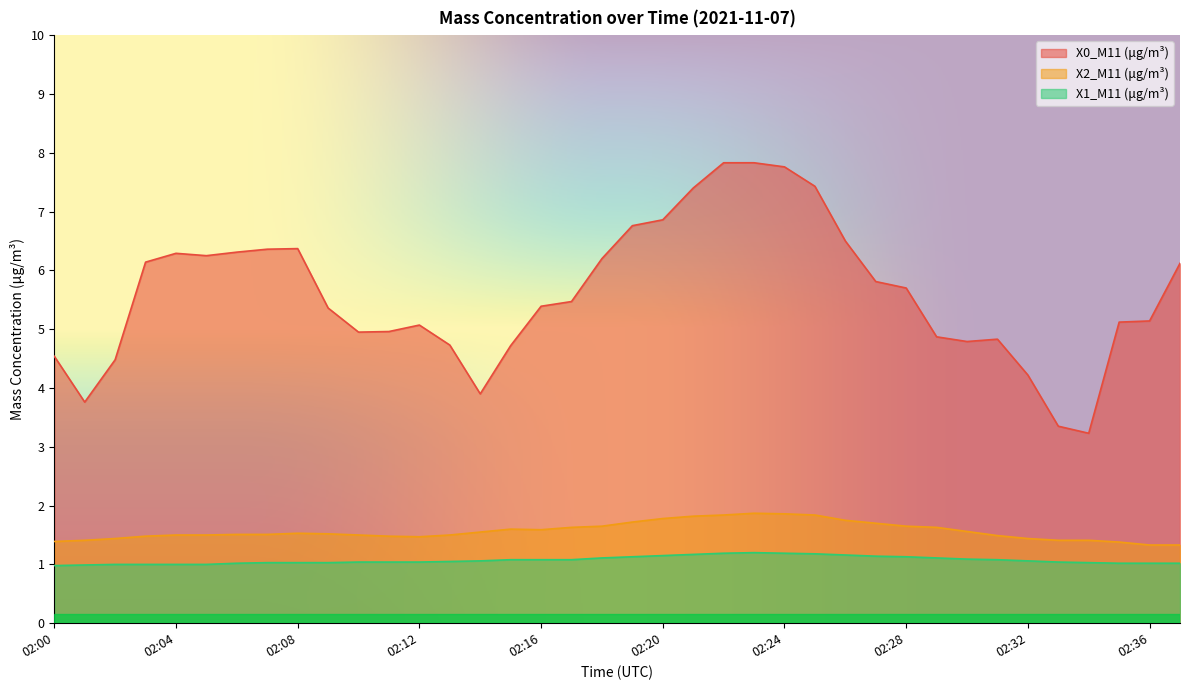

Rank the series at 02:23 from lowest to highest value.

X1_M11 (μg/m³), X2_M11 (μg/m³), X0_M11 (μg/m³)